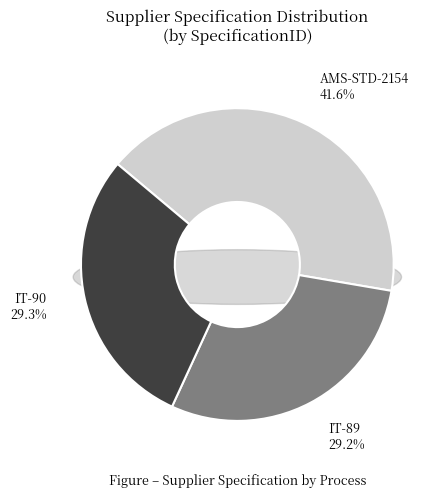

The IT-89 slice represents 29% of the pie. True or false?

True